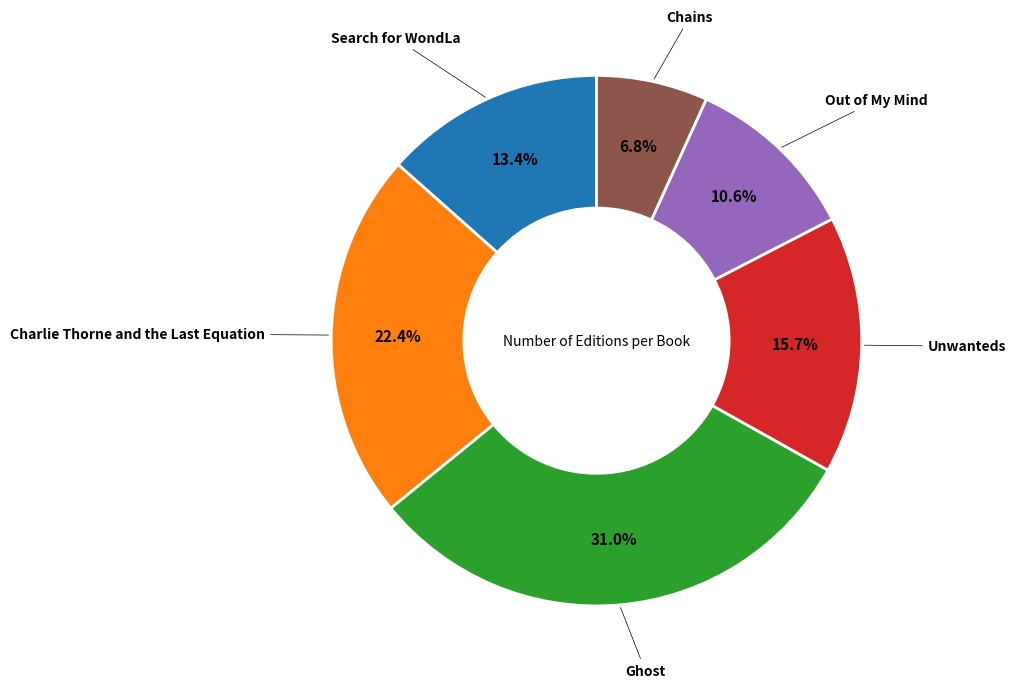

Does any single category account for the majority?

No